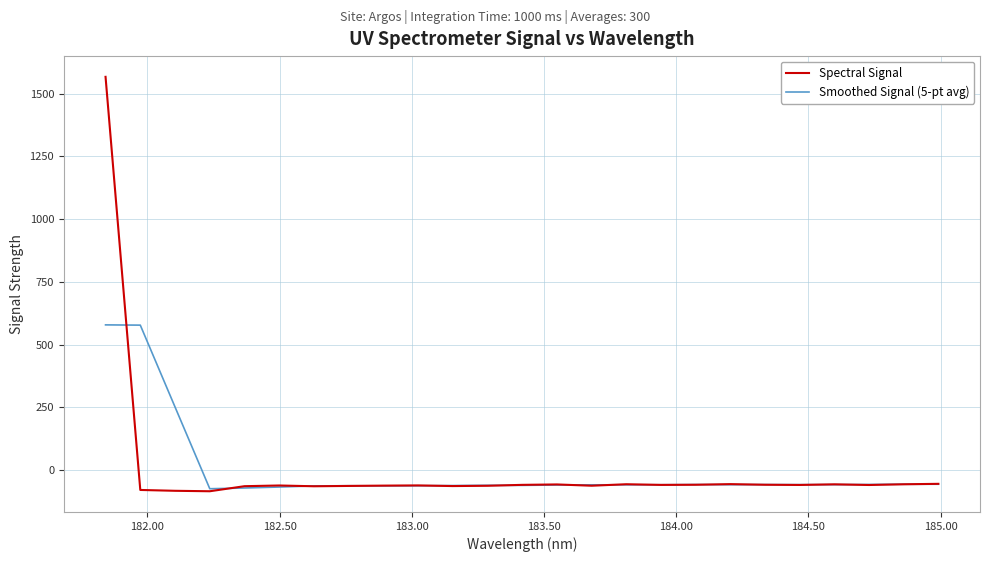

List the series in order of their peak value, highest first.

Spectral Signal, Smoothed Signal (5-pt avg)